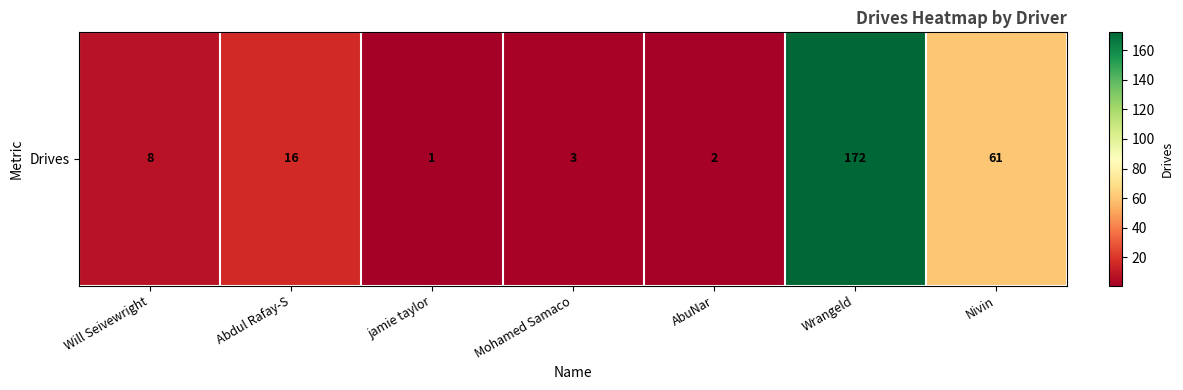

What is the difference between the maximum and minimum values?

171